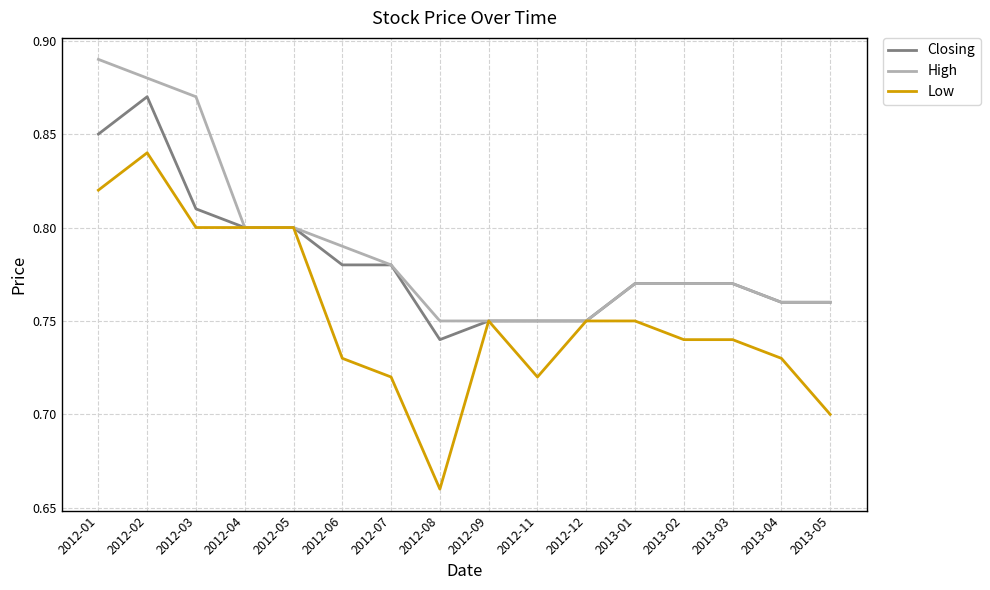

Where is Low nearest to the value 0?

2012-08